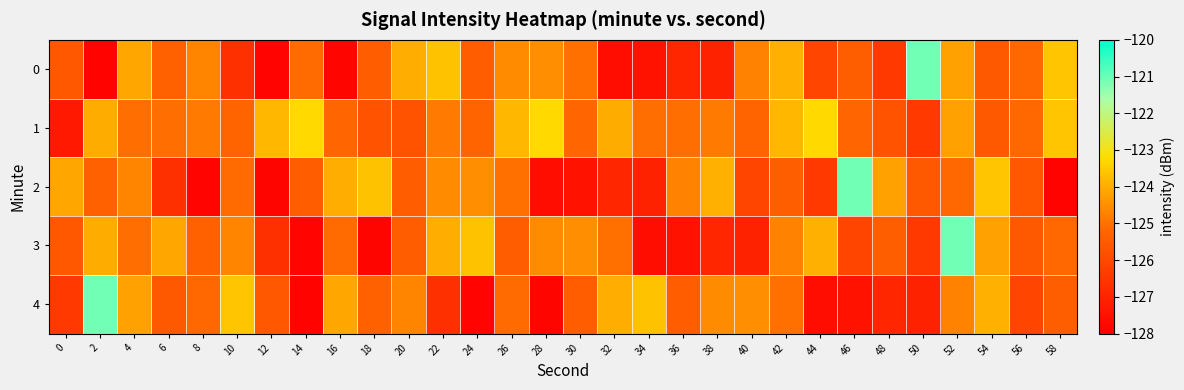

Which label corresponds to the smallest value in the chart?

2